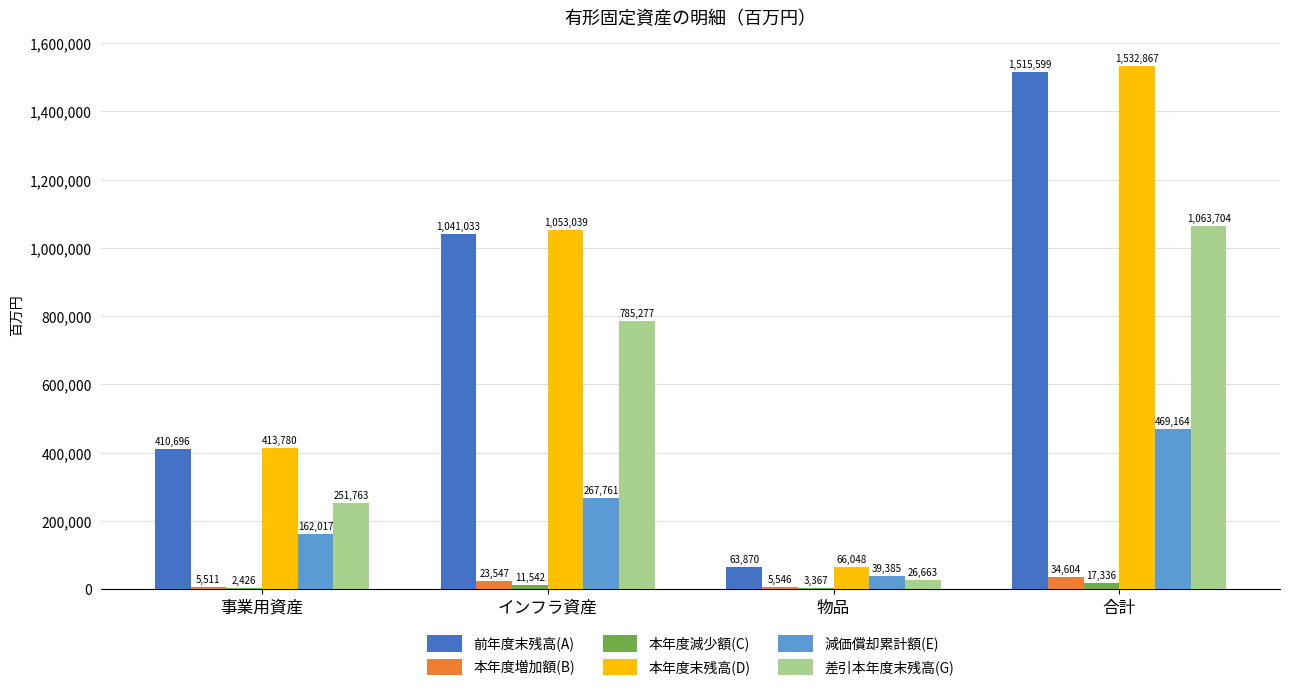

Read the 差引本年度末残高(G) value at 合計.

1063704